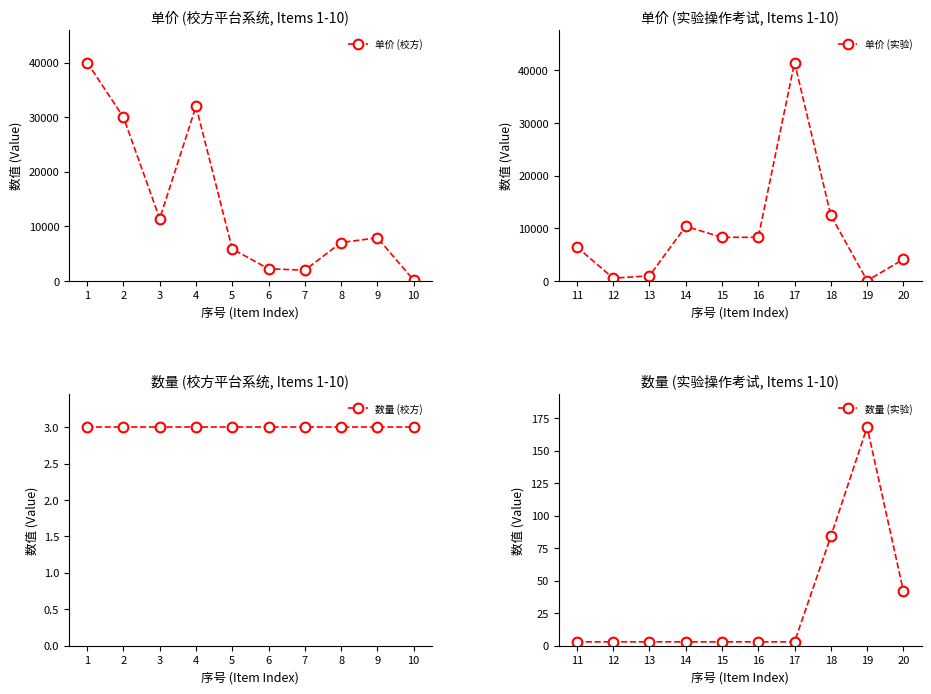

How many interior local valleys does the 单价 (校方) series have?

2